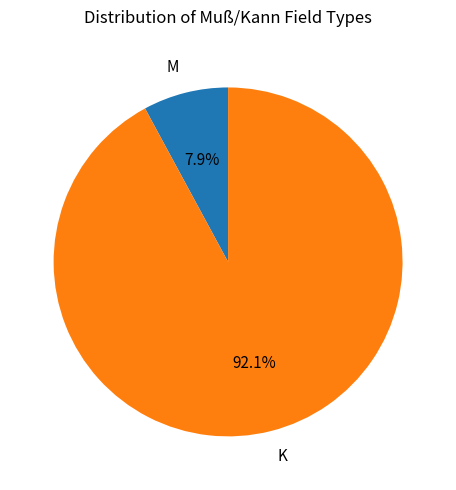

Between M and K, which is larger?

K